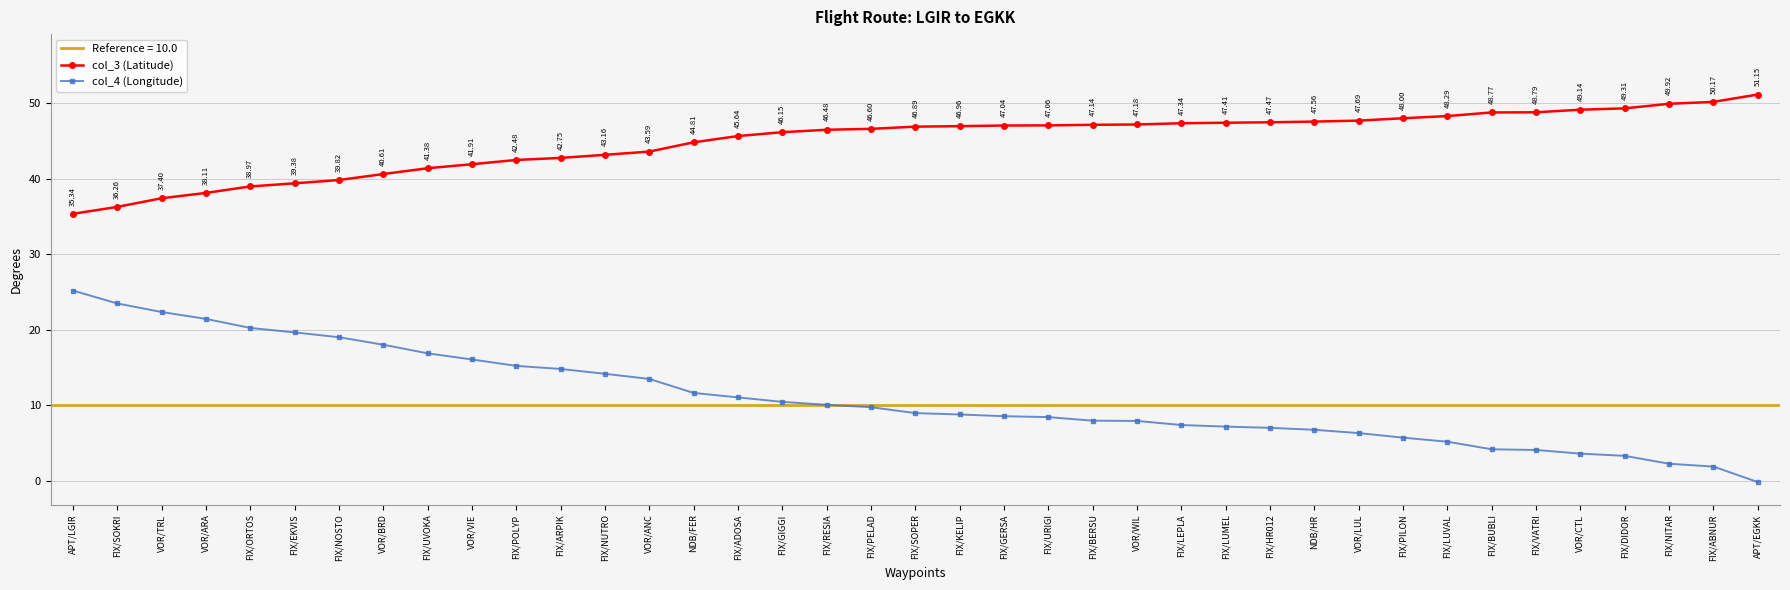

What is the value of the col_4 (Longitude) point at the 9th from the left?

16.9